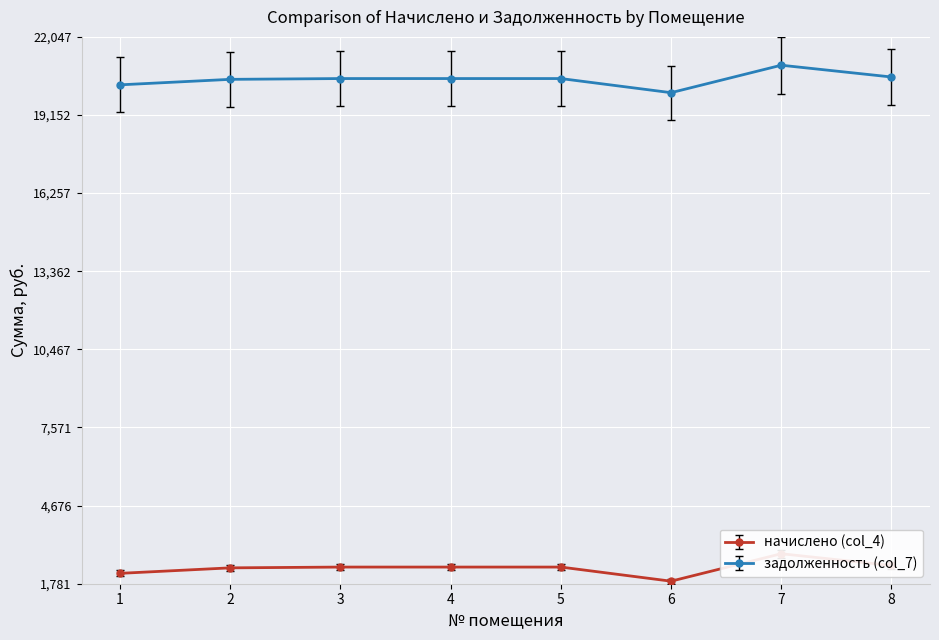

What is the sum of all задолженность (col_7) values?

163789.9